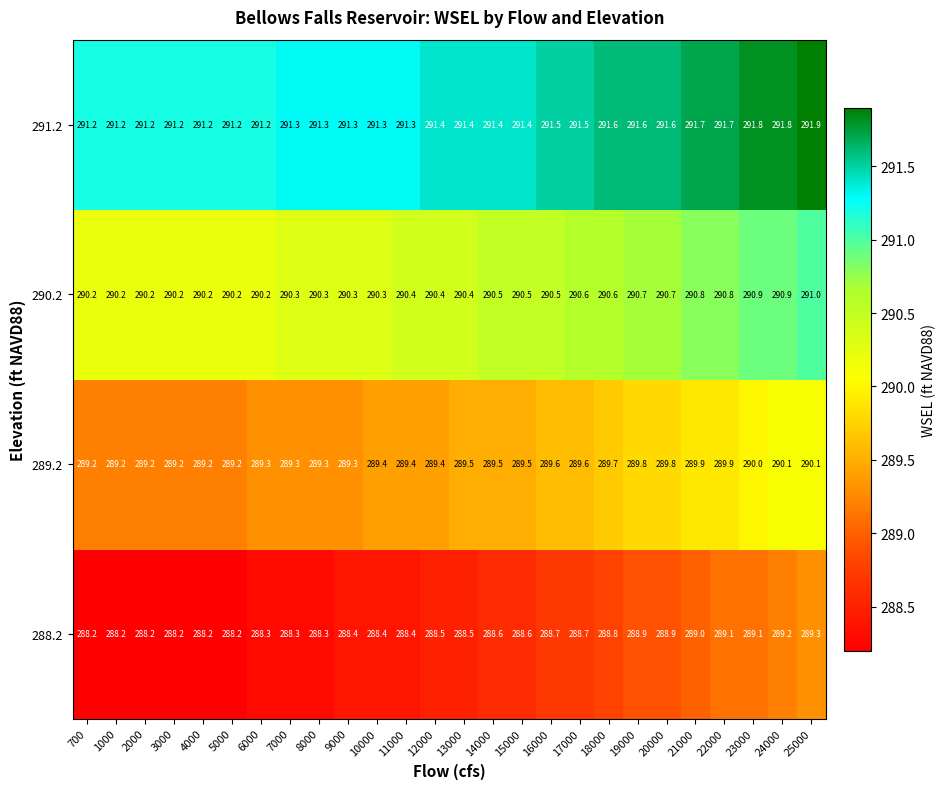

Which series has the largest total across all categories?

291.2